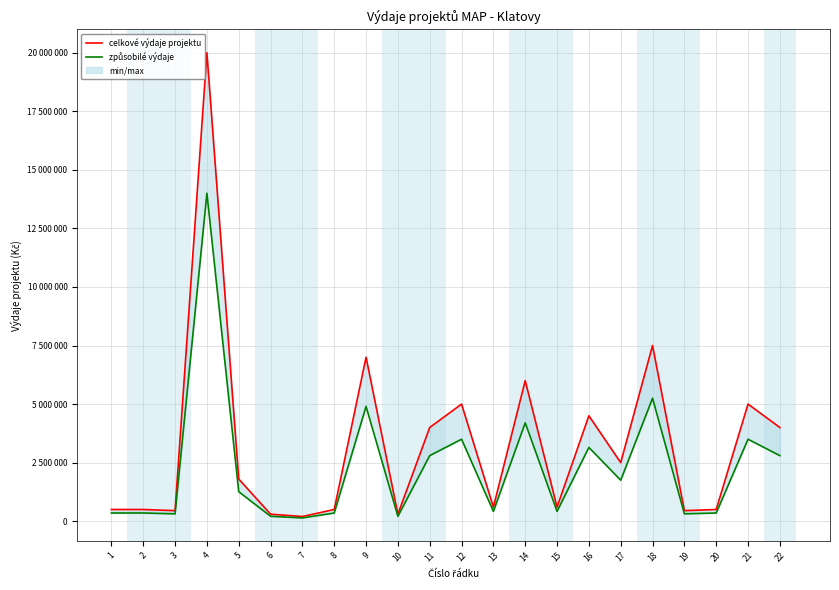

Reading left to right, list all the values displayed in this chart.

celkové výdaje projektu: 500000	500000	450000	20000000	1800000	300000	200000	500000	7000000	300000	4000000	5000000	600000	6000000	600000	4500000	2500000	7500000	450000	500000	5000000	4000000
způsobilé výdaje: 350000	350000	315000	14000000	1260000	210000	140000	350000	4900000	210000	2800000	3500000	420000	4200000	420000	3150000	1750000	5250000	315000	350000	3500000	2800000